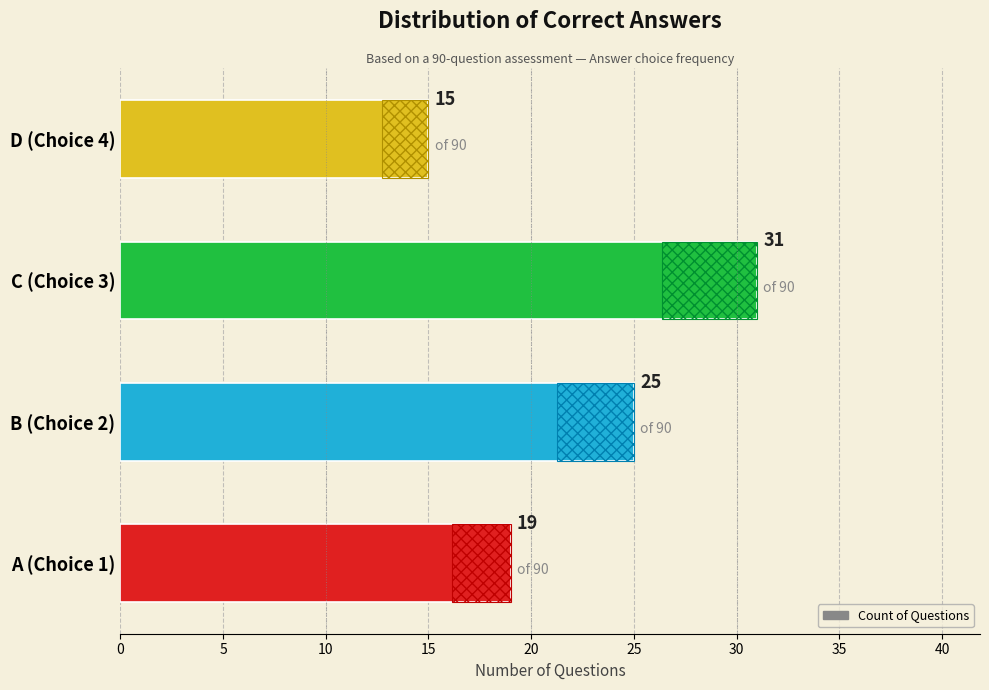

The value at C (Choice 3) is 47. True or false?

False